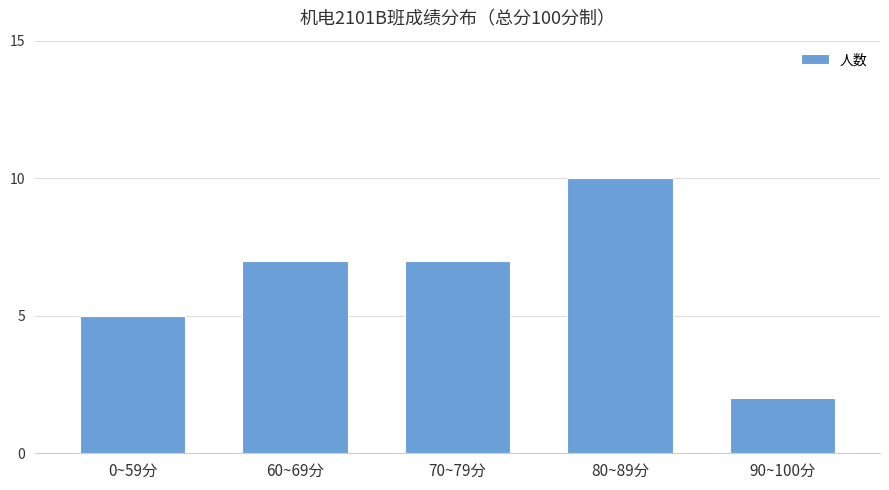

What is the ratio of the value at 70~79分 to the value at 90~100分?

3.5